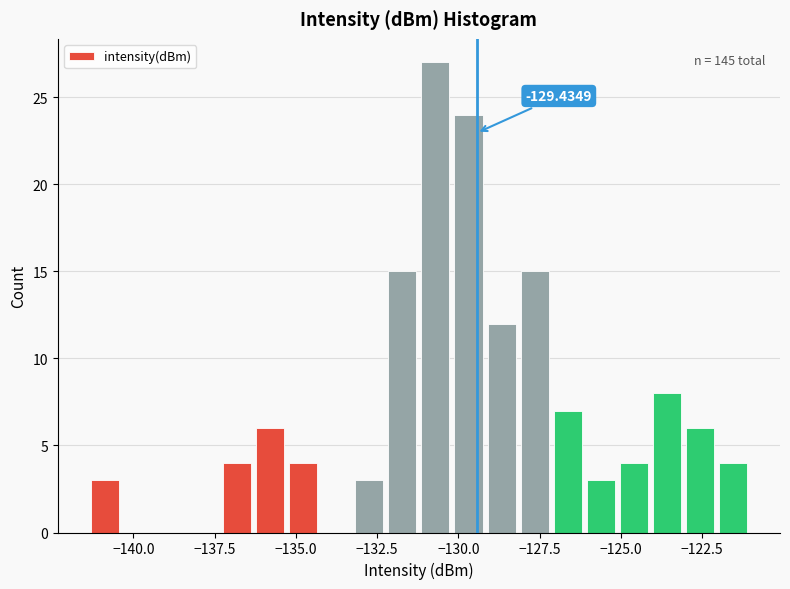

Around what value on the x-axis is the tallest bar? Give the approximate position of its centre, as read against the axis.

-130.5